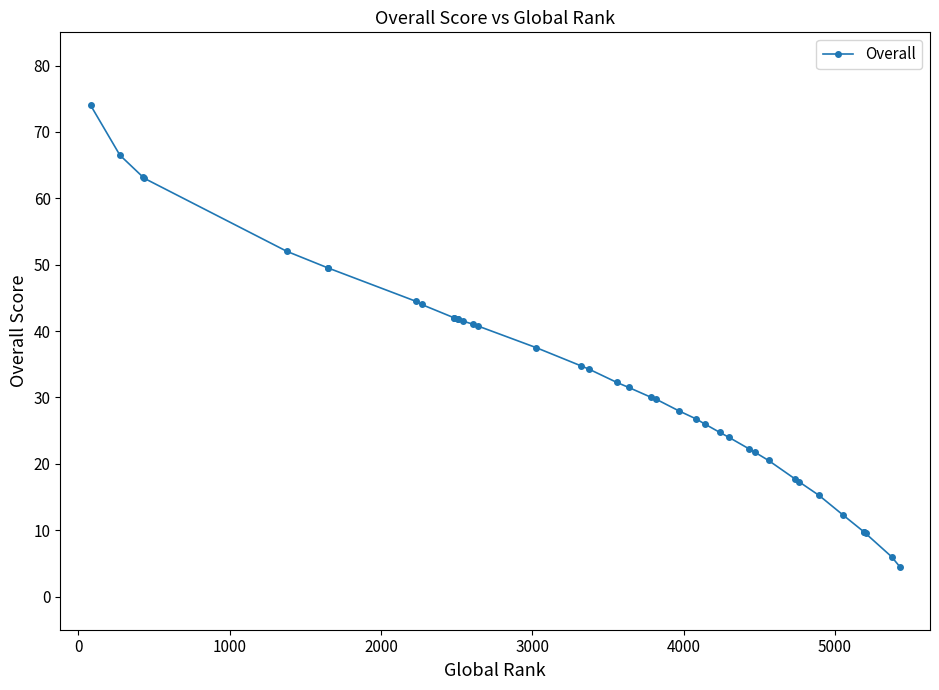

Reading left to right, extract all data points from this chart.

74.0	66.5	63.2	63.0	52.0	49.5	49.5	44.5	44.0	42.0	42.0	41.8	41.8	41.5	41.0	40.8	37.5	34.8	34.2	32.2	31.5	30.0	29.8	28.0	26.8	26.0	24.8	24.0	22.2	21.8	20.5	17.8	17.2	15.2	12.2	9.8	9.8	9.5	6.0	4.5